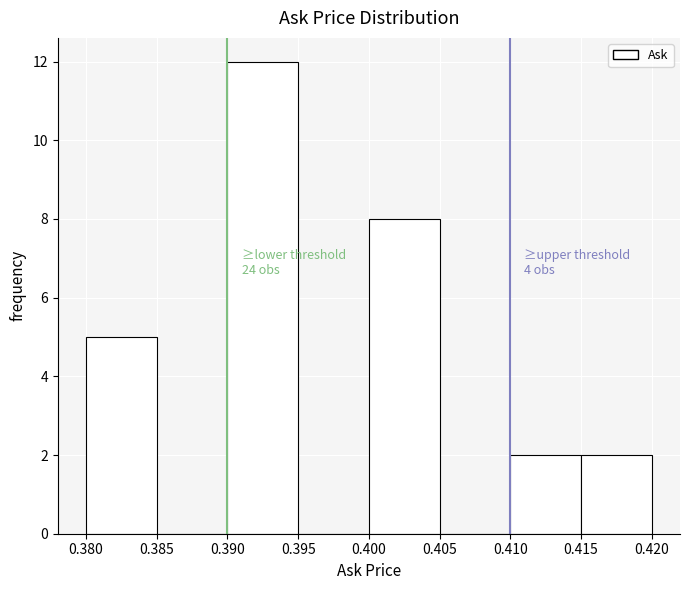

Which range on the x-axis has the tallest bar?

0.390 to 0.395